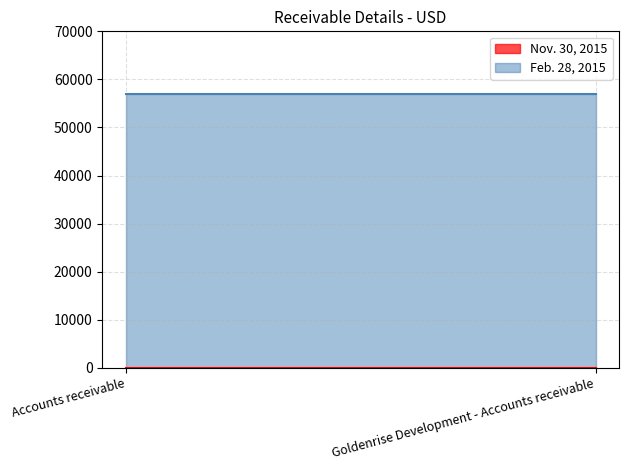

At which label is Feb. 28, 2015 closest to 57037?

Accounts receivable